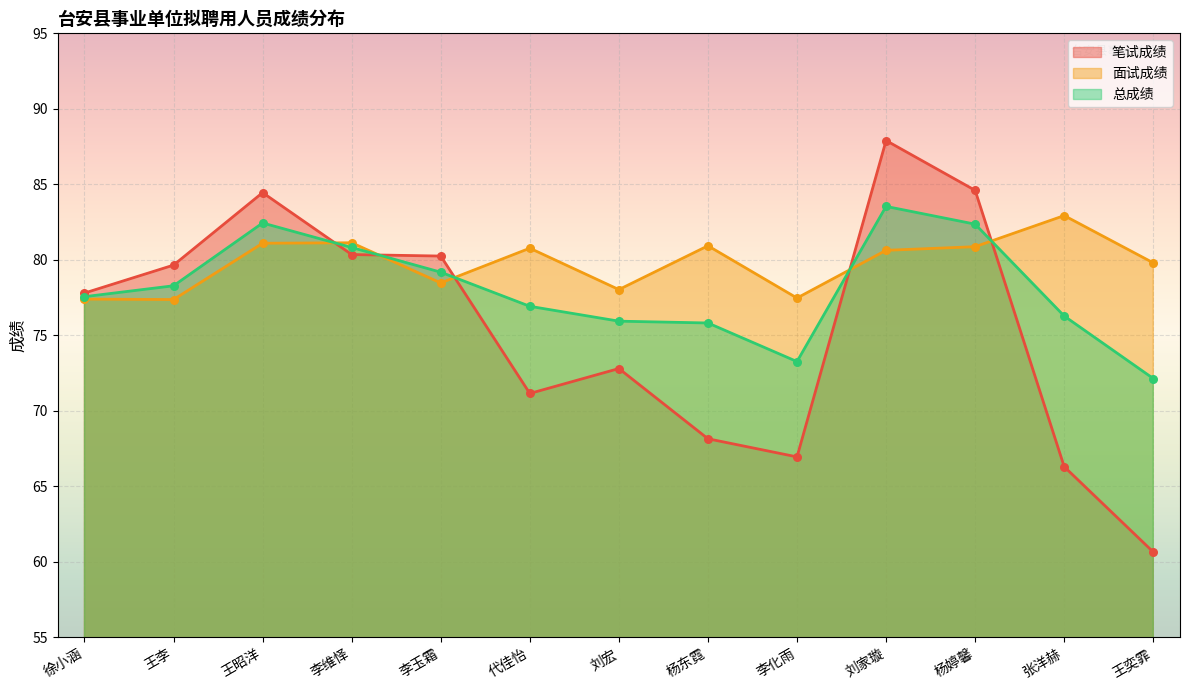

Is the value of 面试成绩 at 王奕霏 greater than the value of 笔试成绩 at 李维怿?

No